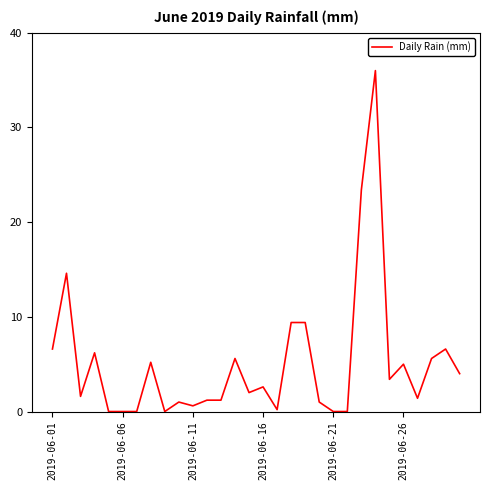

What is the difference between the maximum and minimum values?

36.0